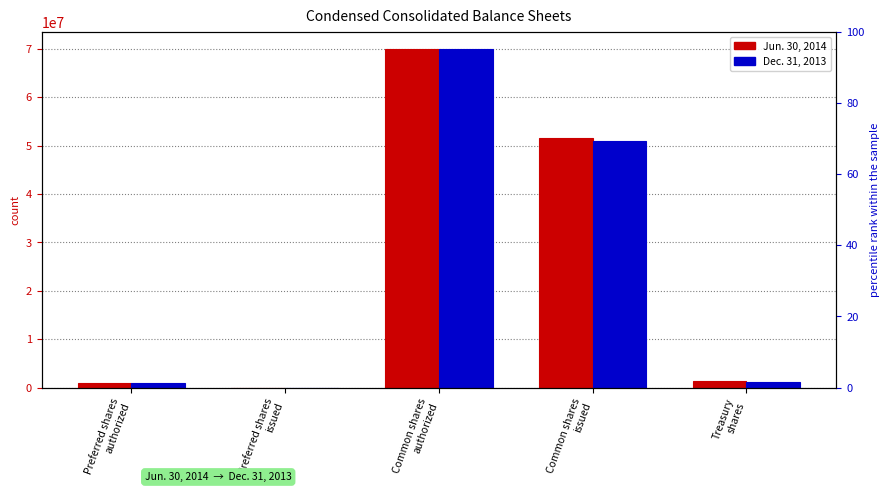

At which category is the sum across all series the highest?

Common shares
authorized